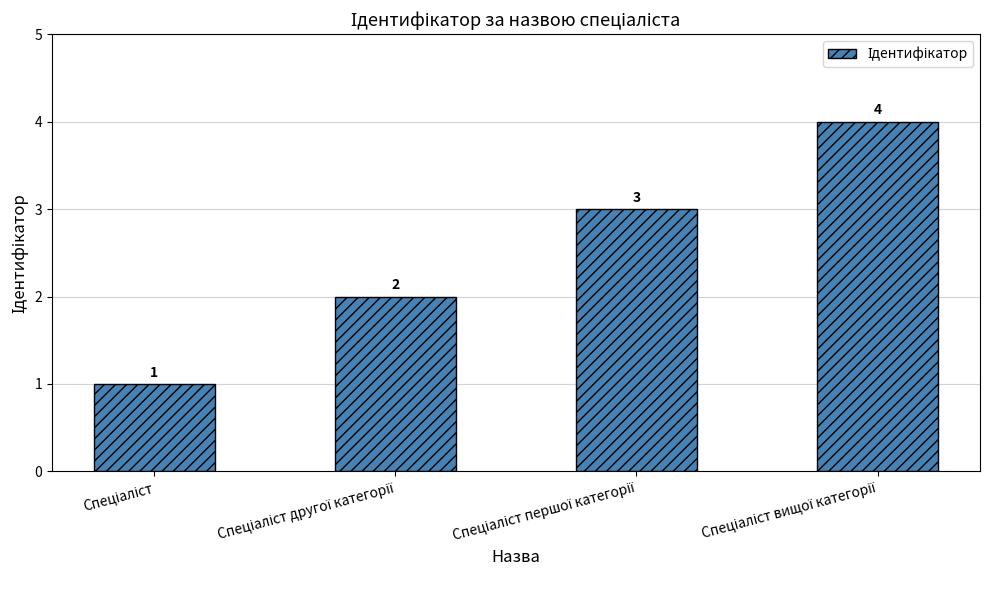

What is the value of the 3rd bar from the left?

3